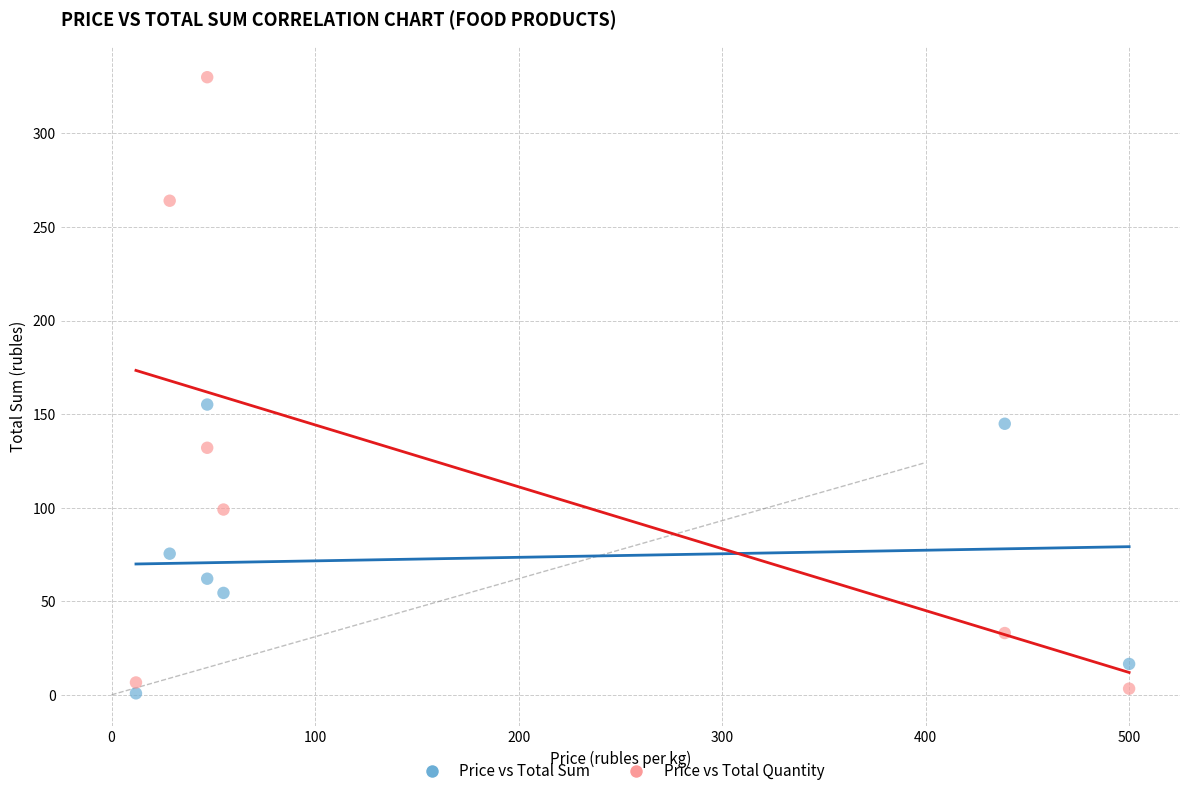

Across all data points, what is the range of X values (max minus min)?

488.0